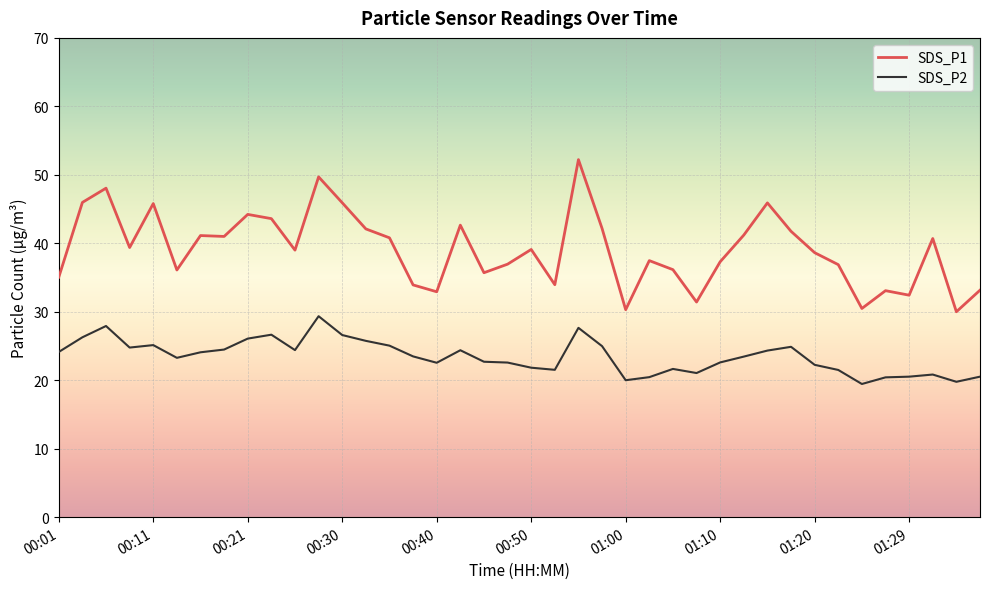

Which series has the largest total across all categories?

SDS_P1